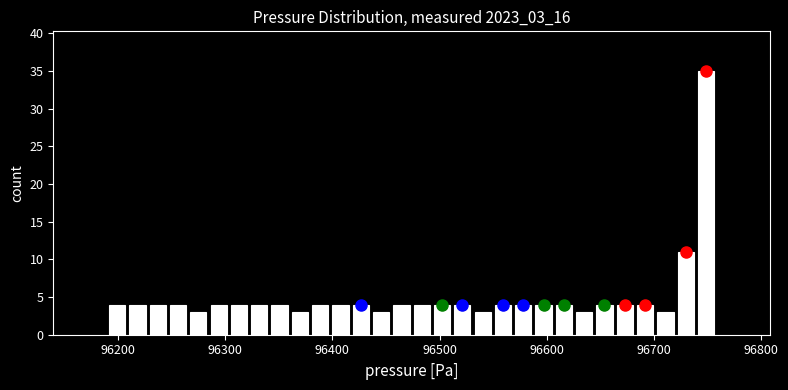

Around what value on the x-axis is the tallest bar? Give the approximate position of its centre, as read against the axis.

96750